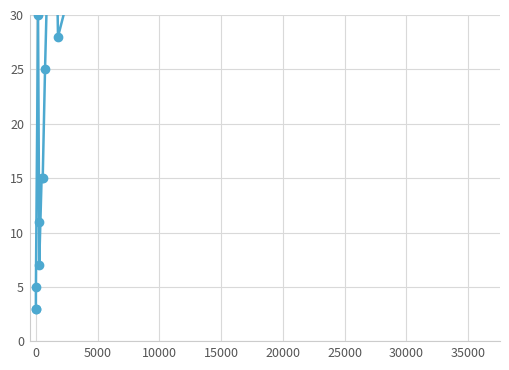

Reading left to right, transcribe all the data shown in this chart.

3	3	5	30	11	7	15	15	25	39	54	60	28	179